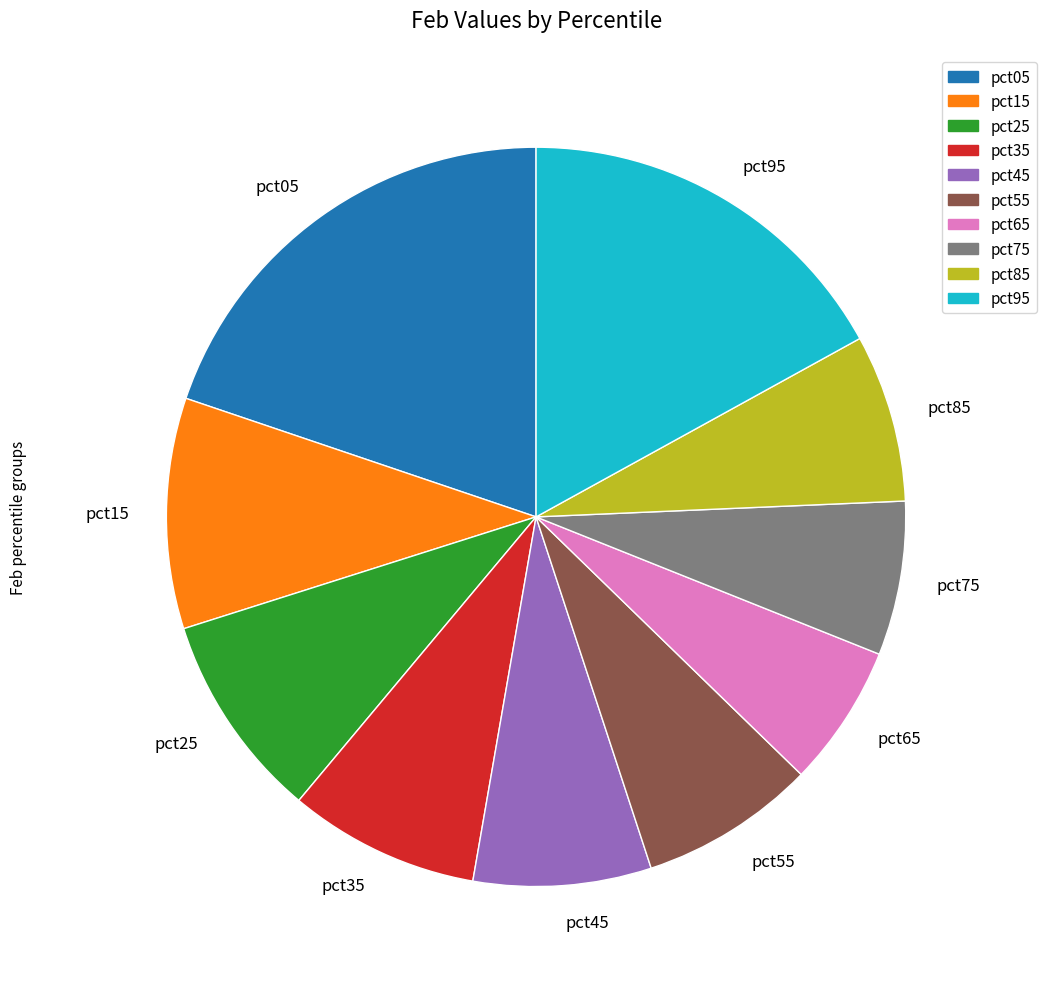

What is the smallest slice in the pie chart?

pct65